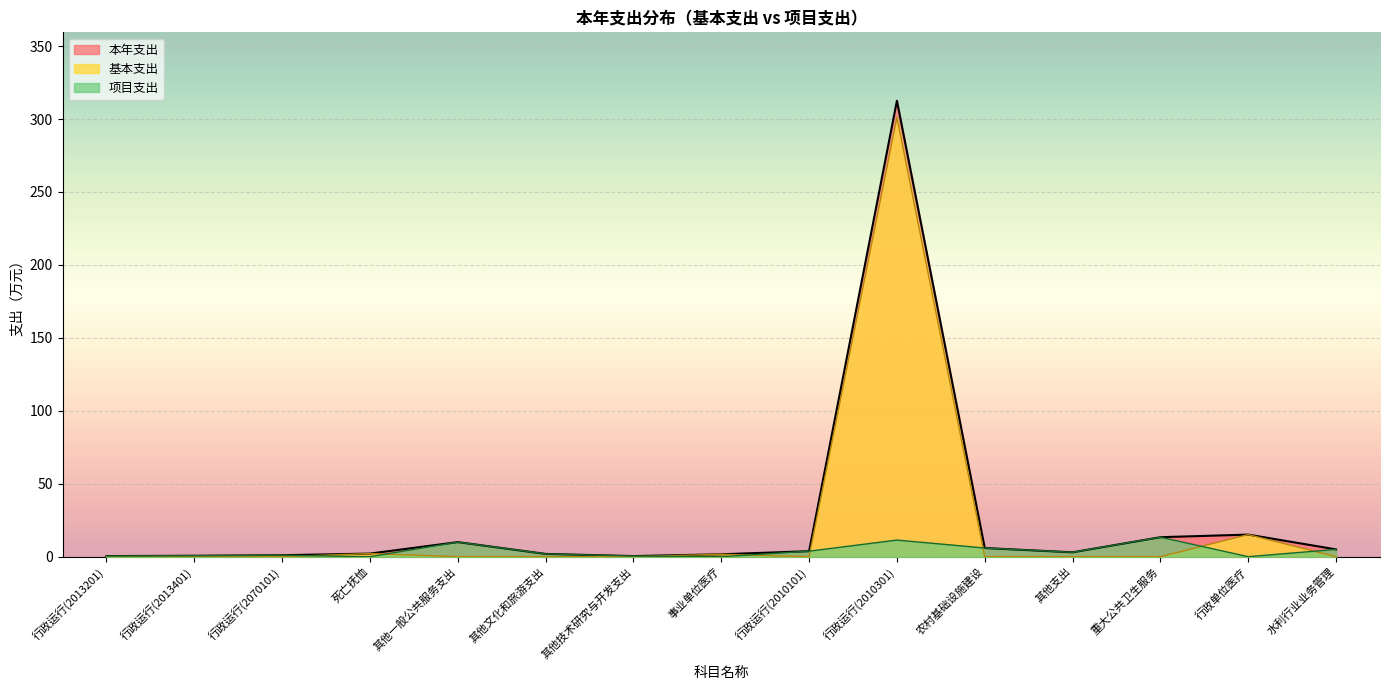

Reading left to right, transcribe all the data shown in this chart.

本年支出: 行政运行(2013201)=0.4	行政运行(2013401)=0.6	行政运行(2070101)=1.0	死亡抚恤=2.1	其他一般公共服务支出=10.0	其他文化和旅游支出=1.9	其他技术研究与开发支出=0.4	事业单位医疗=1.6	行政运行(2010101)=3.8	行政运行(2010301)=312.6	农村基础设施建设=5.9	其他支出=3.0	重大公共卫生服务=13.4	行政单位医疗=15.1	水利行业业务管理=5.0
基本支出: 行政运行(2013201)=0.0	行政运行(2013401)=0.0	行政运行(2070101)=0.0	死亡抚恤=2.1	其他一般公共服务支出=0.0	其他文化和旅游支出=0.0	其他技术研究与开发支出=0.0	事业单位医疗=1.6	行政运行(2010101)=0.0	行政运行(2010301)=301.2	农村基础设施建设=0.0	其他支出=0.0	重大公共卫生服务=0.0	行政单位医疗=15.1	水利行业业务管理=0.0
项目支出: 行政运行(2013201)=0.4	行政运行(2013401)=0.6	行政运行(2070101)=1.0	死亡抚恤=0.0	其他一般公共服务支出=10.0	其他文化和旅游支出=1.9	其他技术研究与开发支出=0.4	事业单位医疗=0.0	行政运行(2010101)=3.8	行政运行(2010301)=11.4	农村基础设施建设=5.9	其他支出=3.0	重大公共卫生服务=13.4	行政单位医疗=0.0	水利行业业务管理=5.0